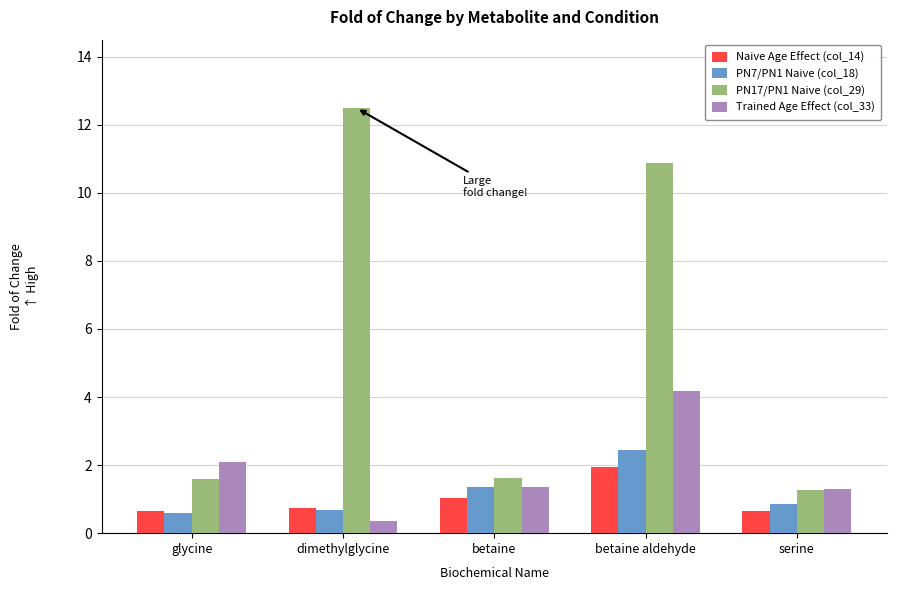

Which series changed the most between betaine aldehyde and serine?

PN17/PN1 Naive (col_29)